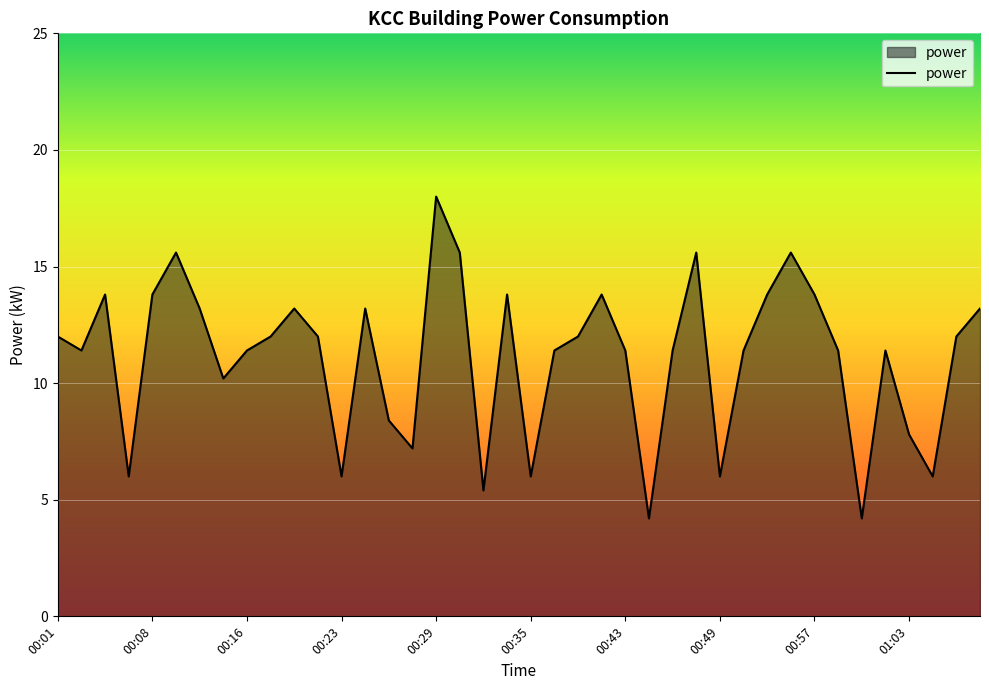

What is the greatest value displayed?

18.0